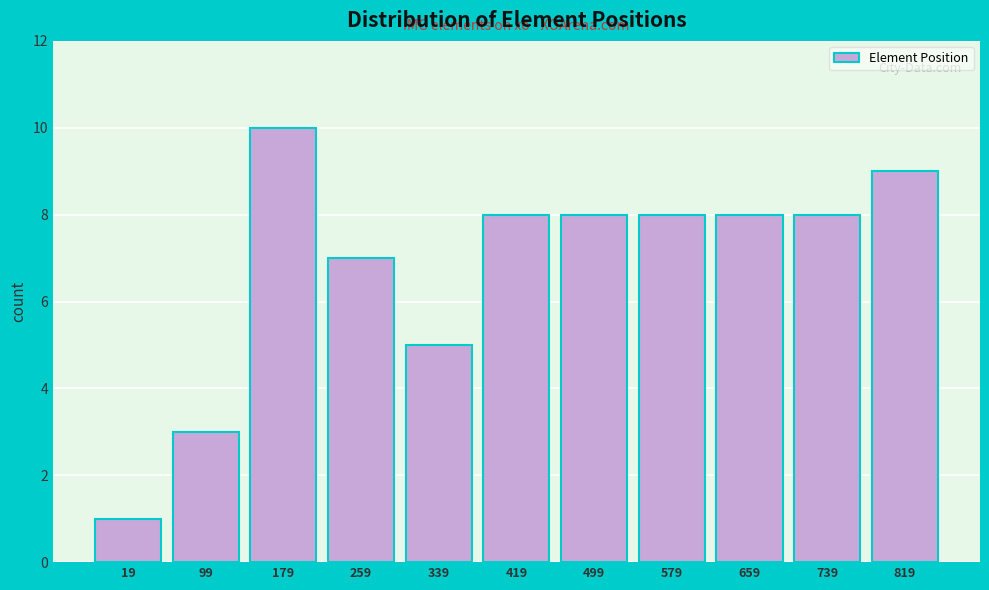

Reading right to left, list all the values displayed in this chart.

9	8	8	8	8	8	5	7	10	3	1